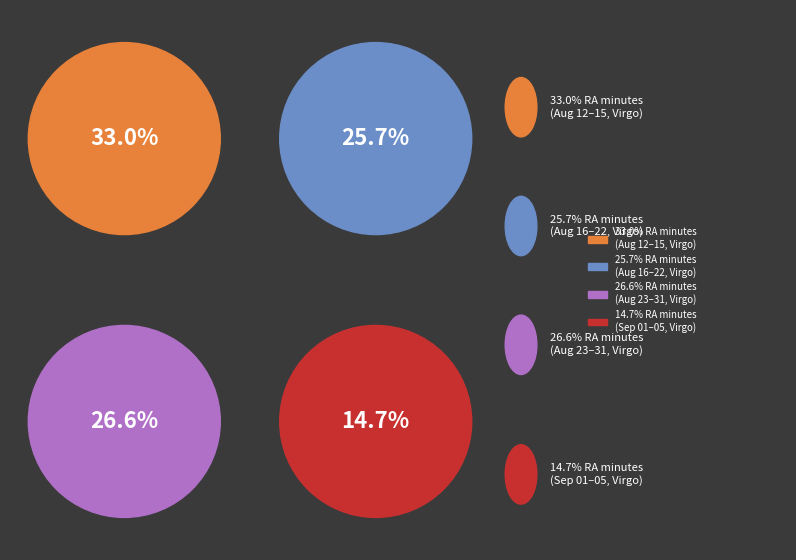

Is there any slice that represents more than half of the pie?

No